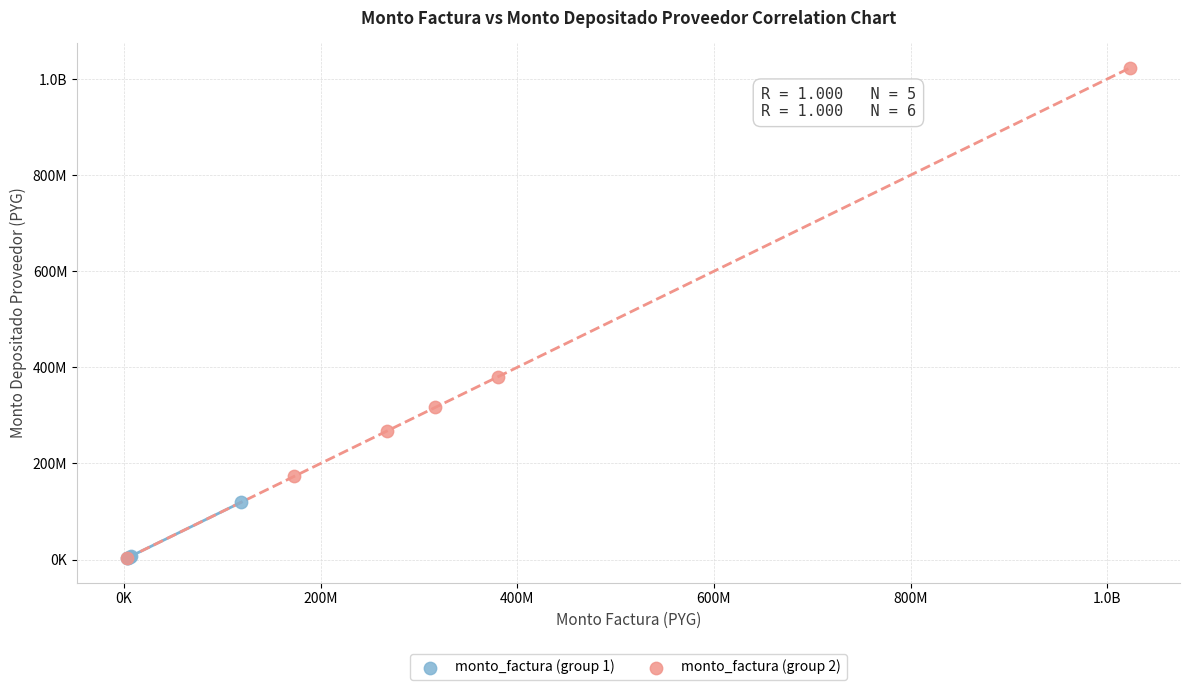

What are all the series names shown in the legend?

monto_factura (group 1), monto_factura (group 2)